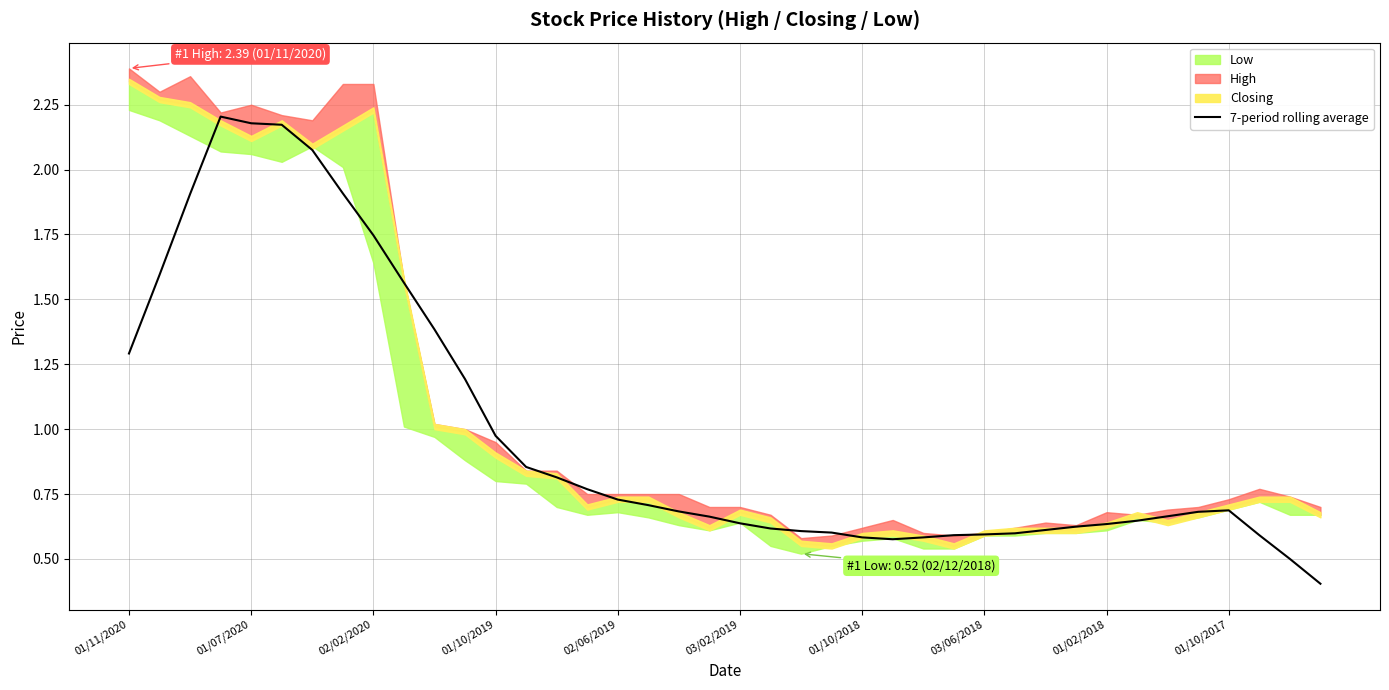

Is it true that 7-period rolling average equals 0.7 at 01/10/2017?

True